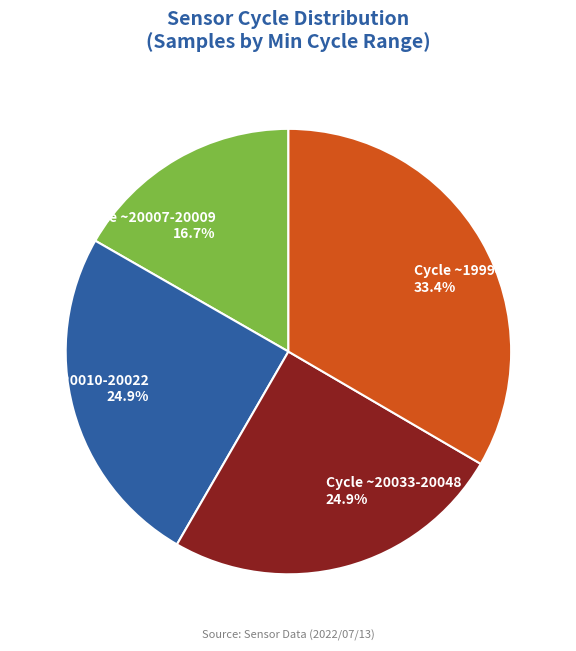

What portion of the pie excludes Cycle ~20007-20009 16.7%?

83.3%